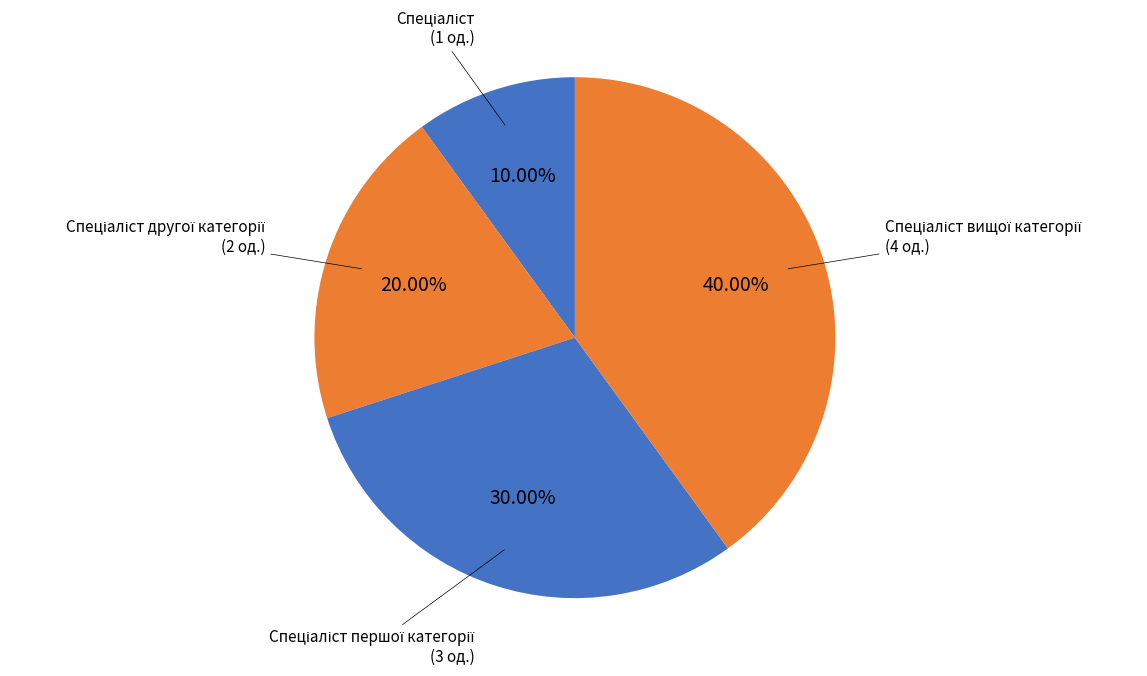

Which category has the smallest portion of the pie?

Спеціаліст